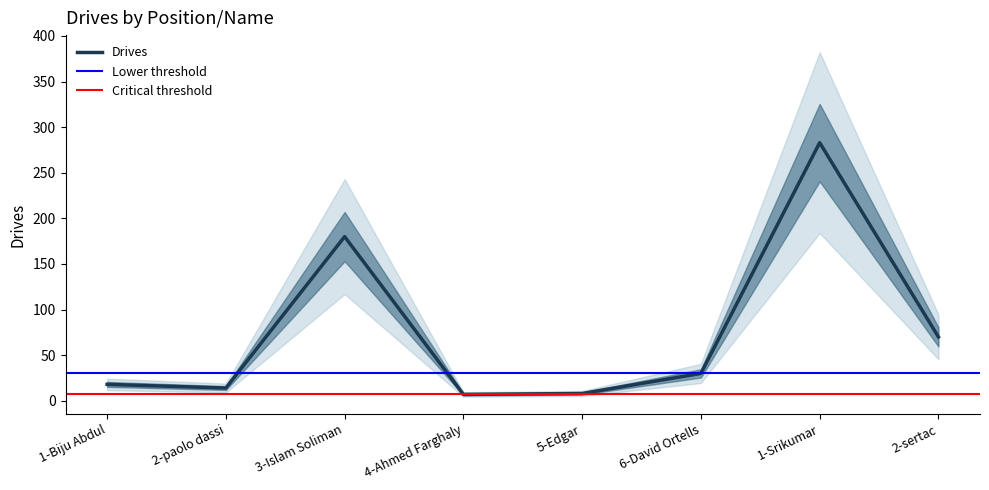

Reading right to left, transcribe all the data shown in this chart.

2-sertac=70	1-Srikumar=283	6-David Ortells=30	5-Edgar=8	4-Ahmed Farghaly=7	3-Islam Soliman=180	2-paolo dassi=14	1-Biju Abdul=18